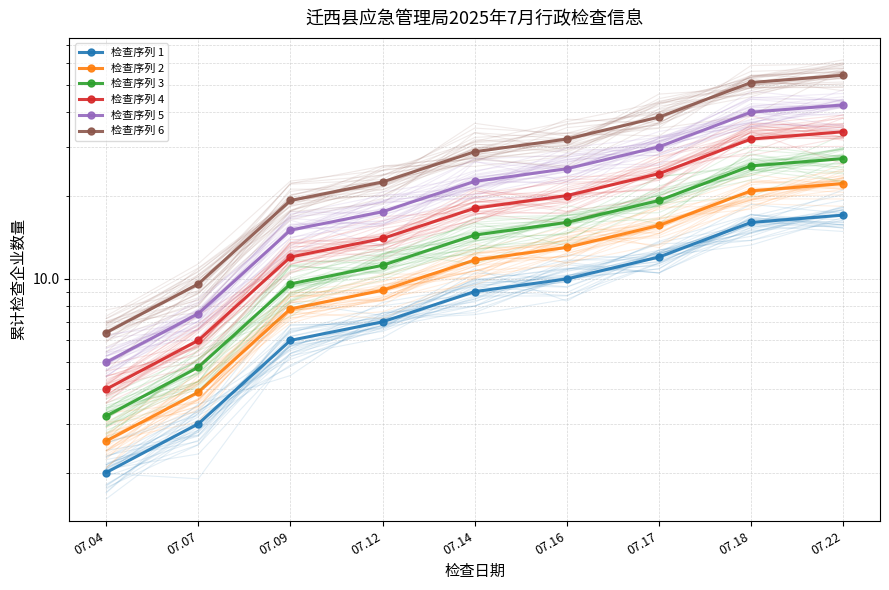

Which series has the largest total across all categories?

检查序列 6